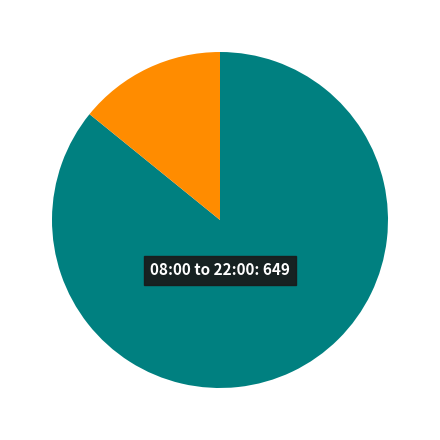

Is there a majority slice in this chart?

Yes